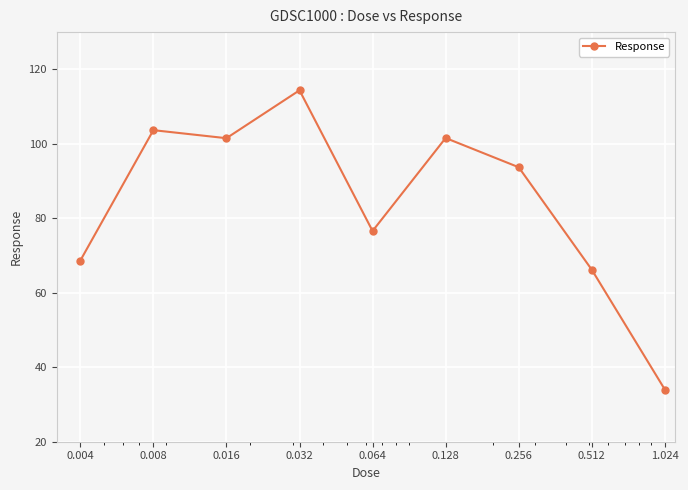

How many data points are less than 93?

4